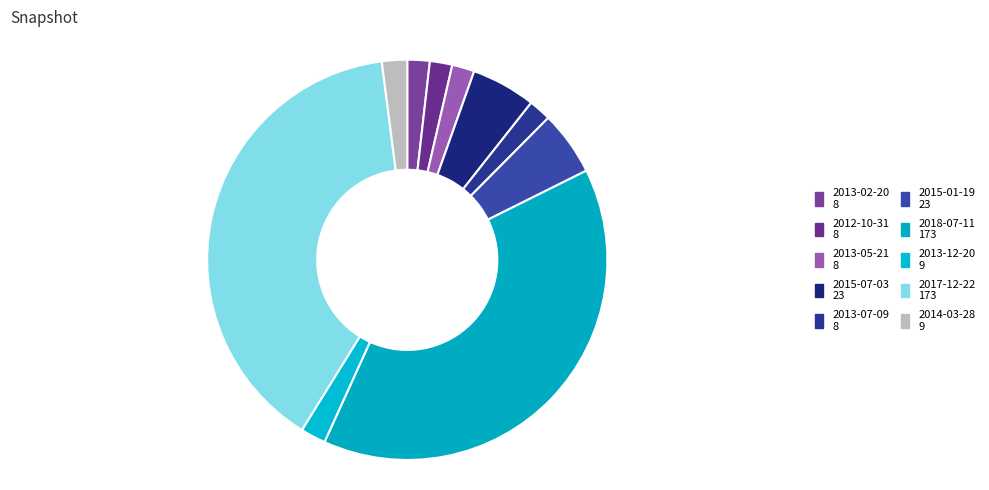

How many slices are in this pie chart?

10